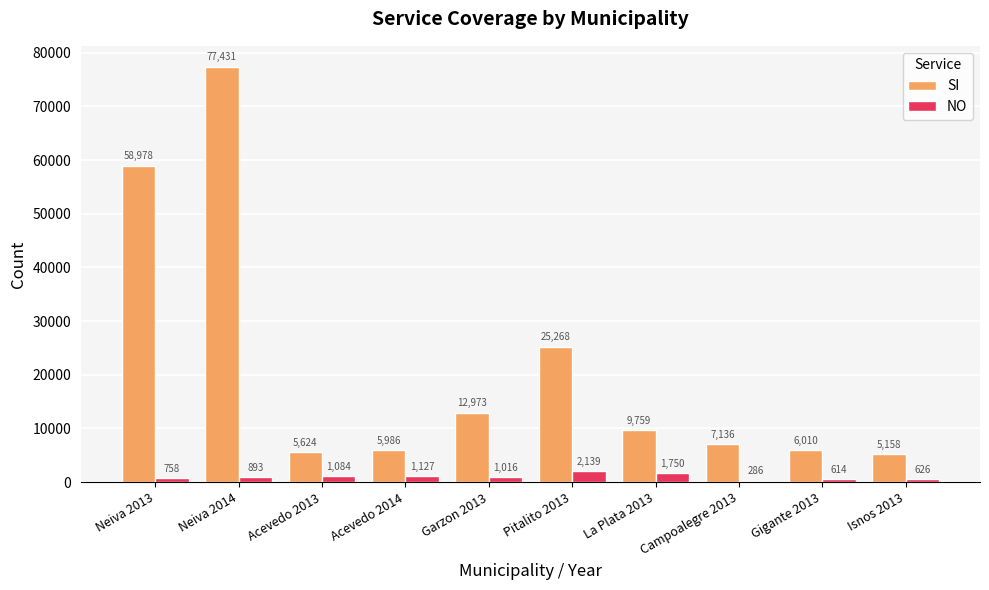

List the labels in order of SI value, smallest first.

Isnos 2013, Acevedo 2013, Acevedo 2014, Gigante 2013, Campoalegre 2013, La Plata 2013, Garzon 2013, Pitalito 2013, Neiva 2013, Neiva 2014